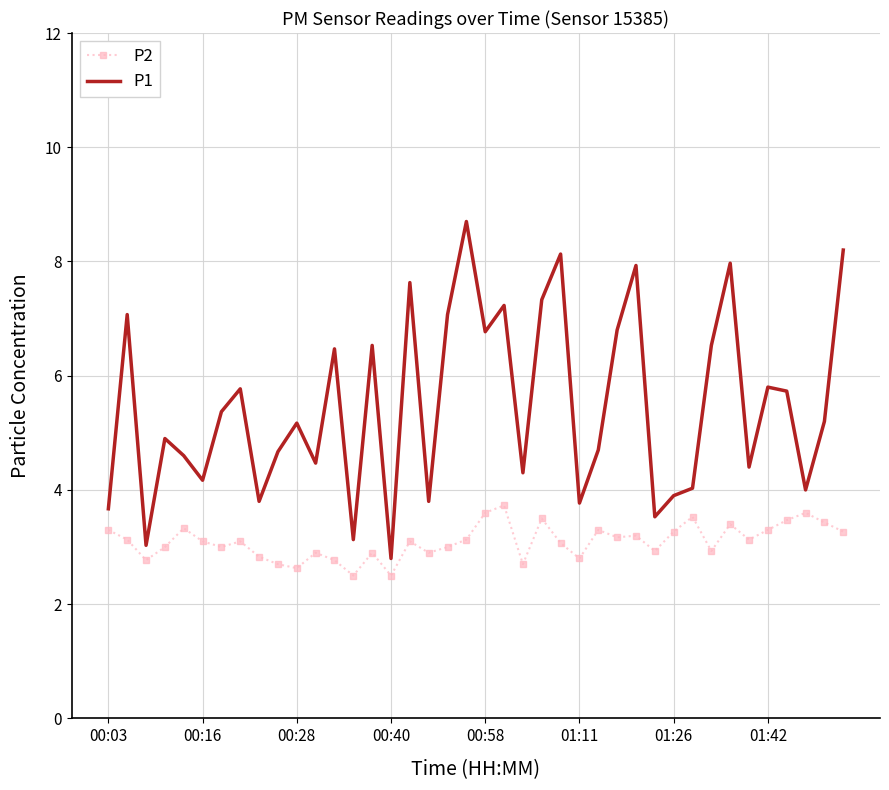

Which series has the largest total across all categories?

P1